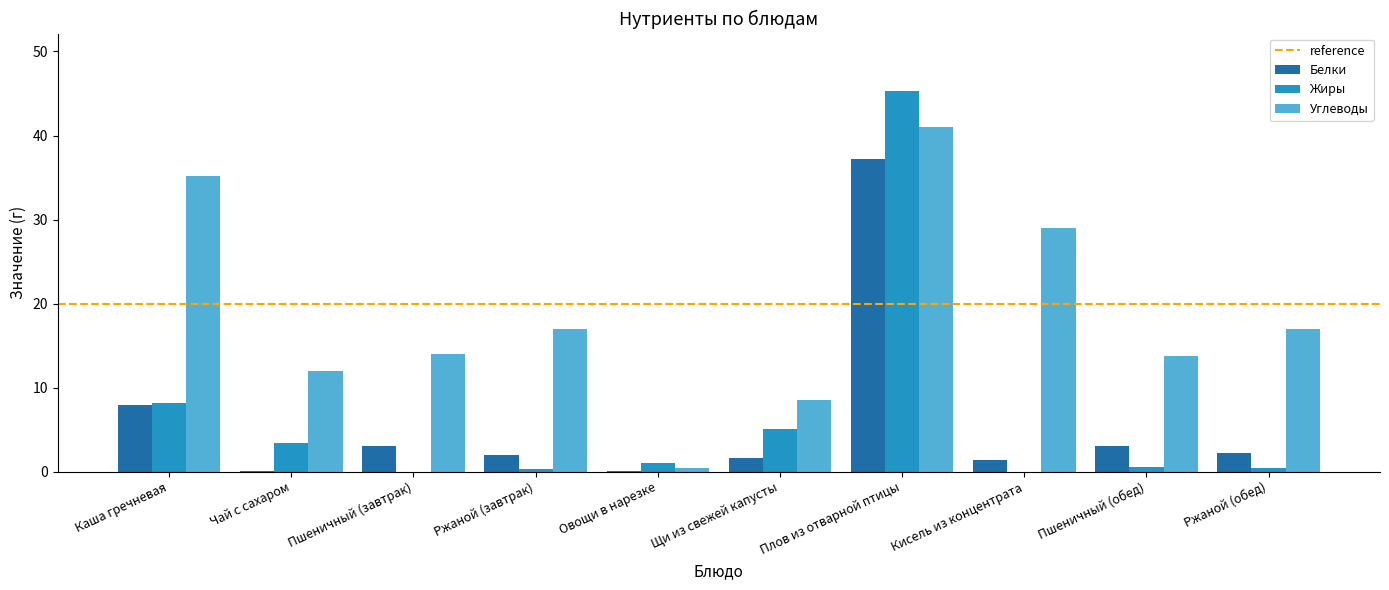

Does the chart contain stacked bars?

No